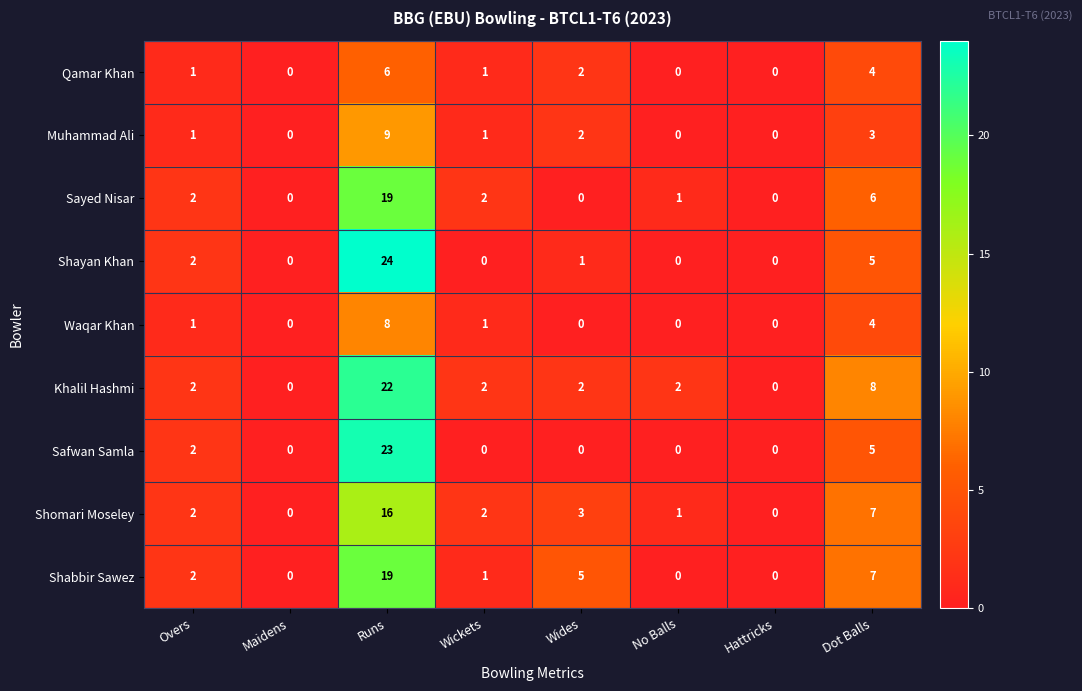

What is the difference between the maximum and minimum values in the Shabbir Sawez series?

19